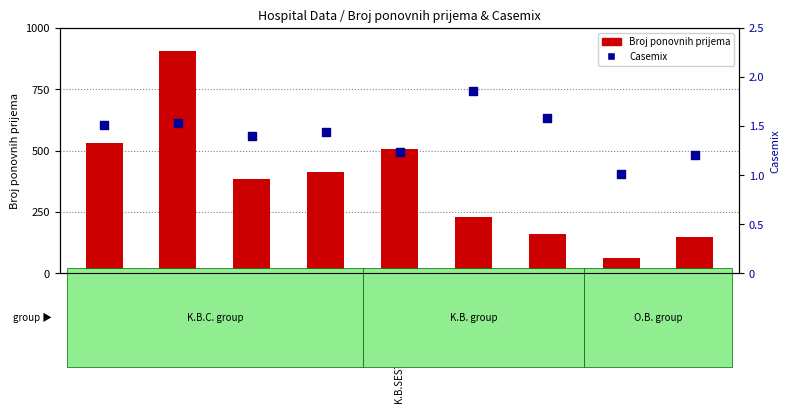

Which series reaches the minimum Y coordinate?

Casemix